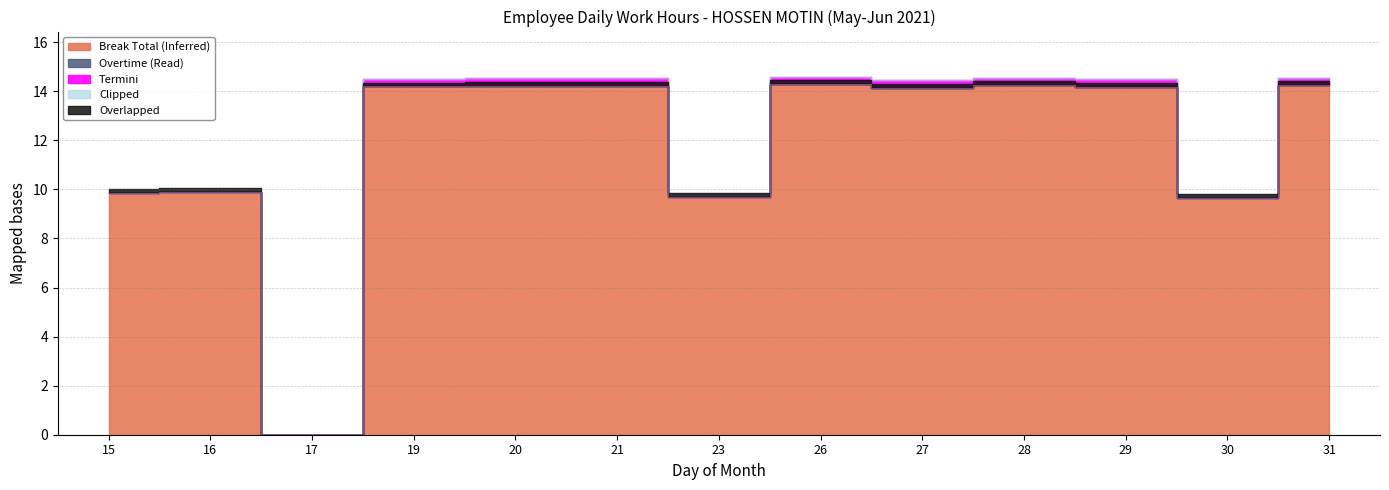

What is the value of the 12th point from the left?

9.7